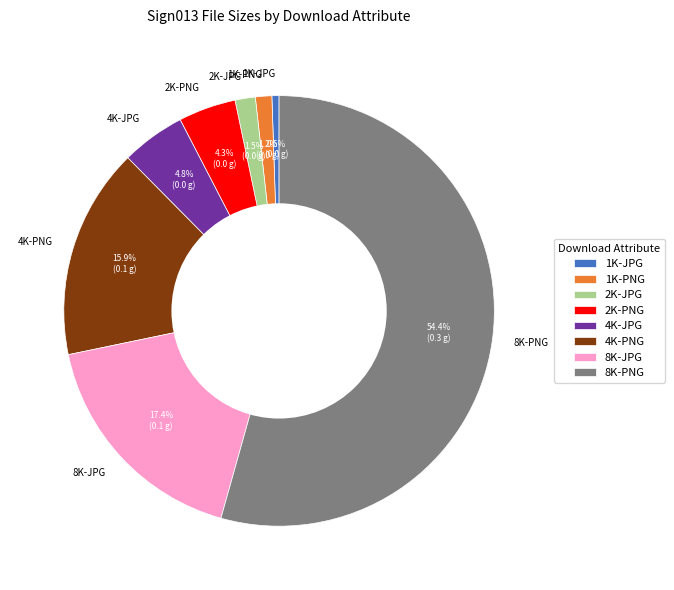

To the nearest percent, what percentage of the pie is 8K-PNG?

54%